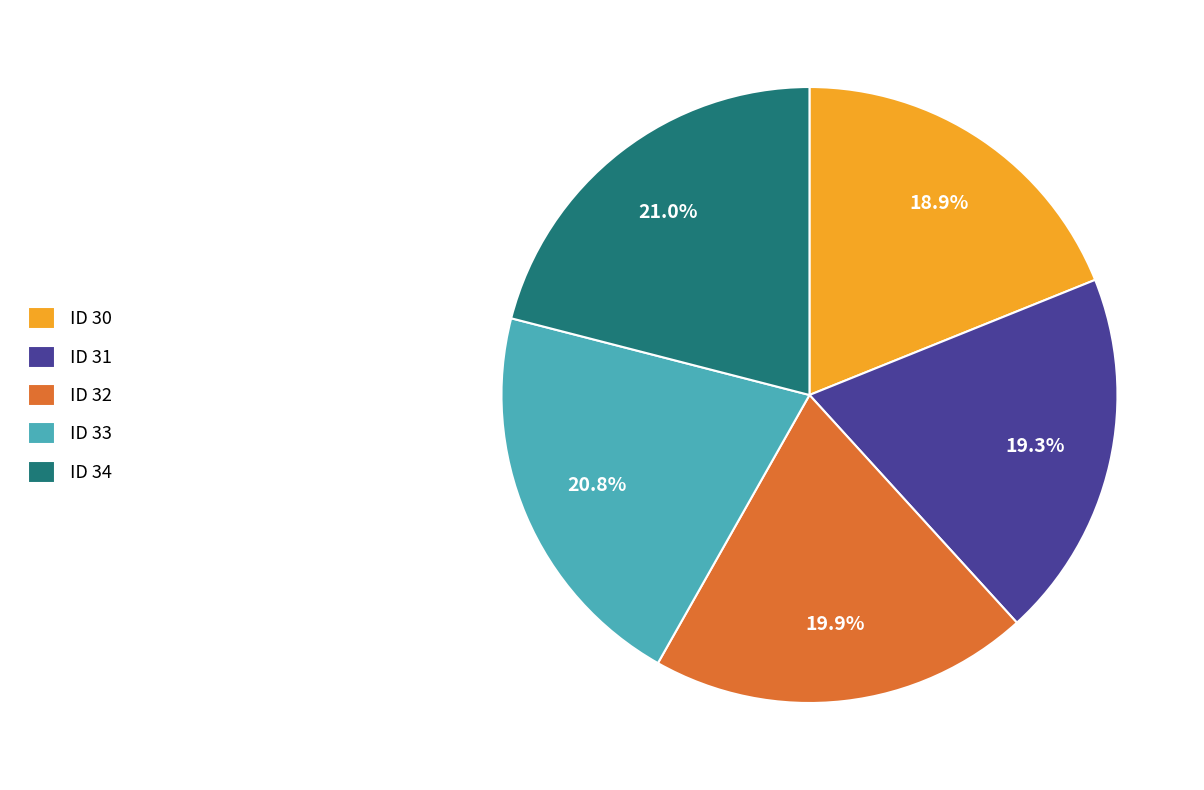

Combined, what portion of the pie is ID 30 and ID 31?

38.2%